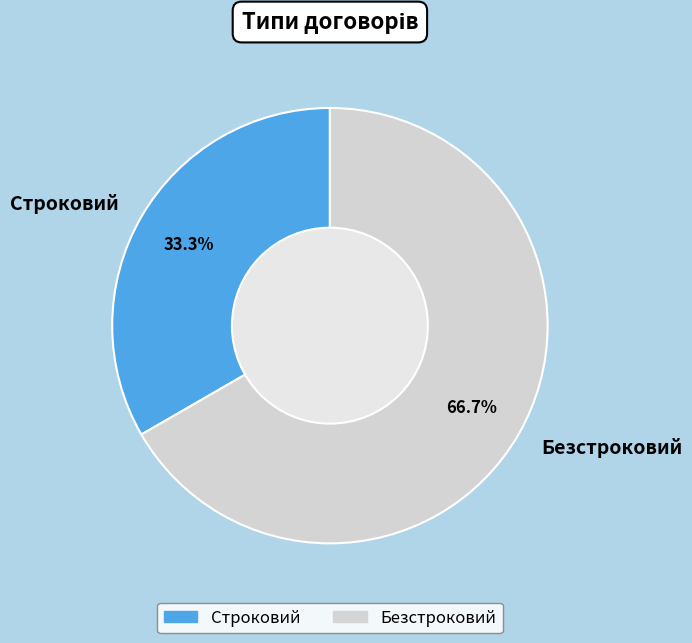

To the nearest percent, what is the difference between the largest and smallest slice percentages?

33%